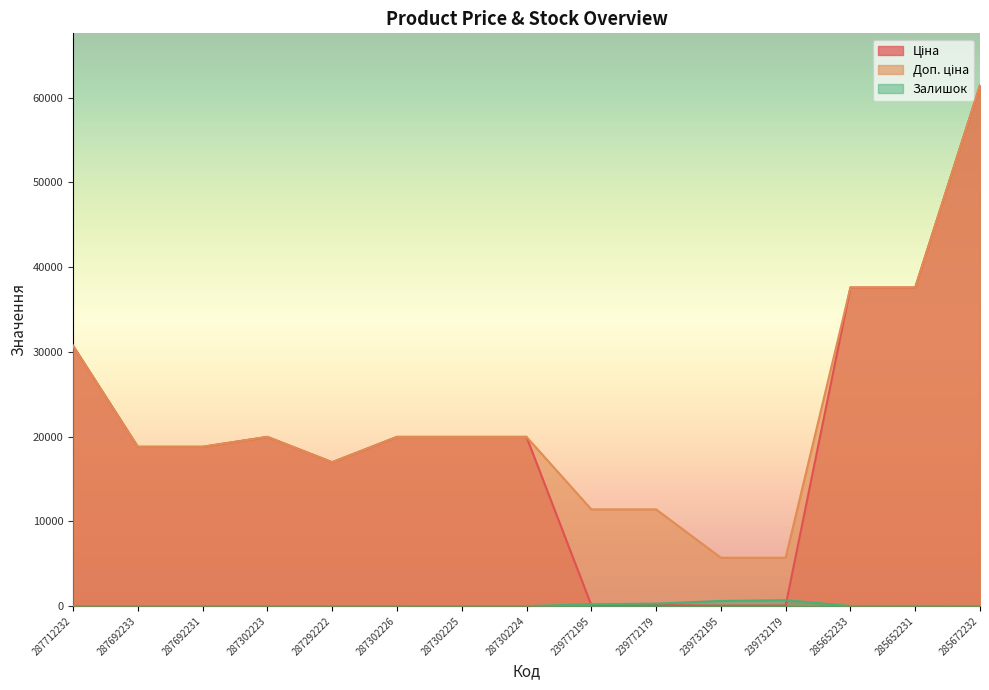

At which category is the sum across all series the highest?

285672232